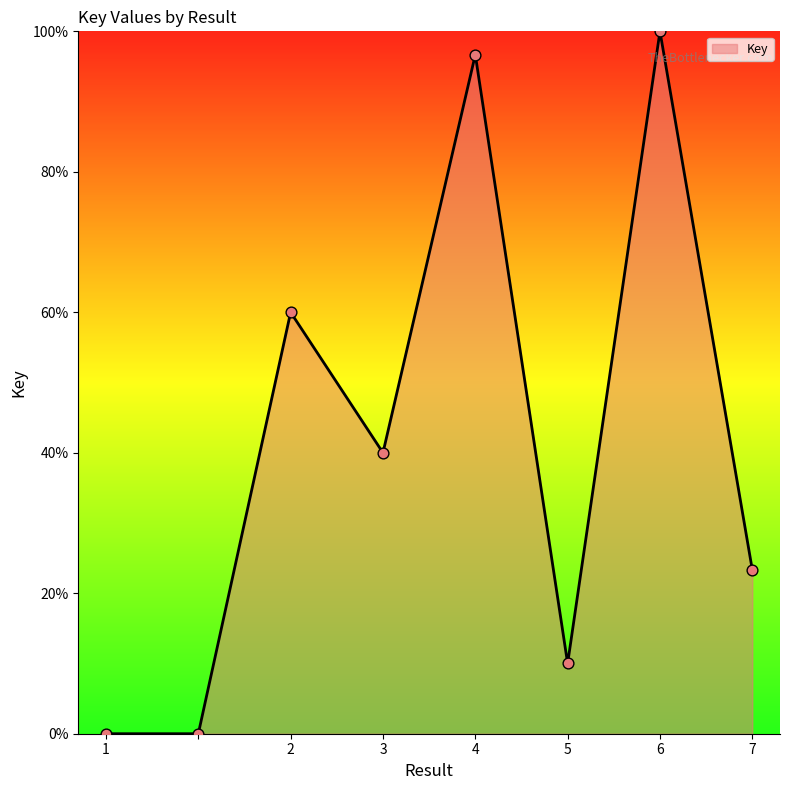

What is the maximum value shown in the chart?

100.0